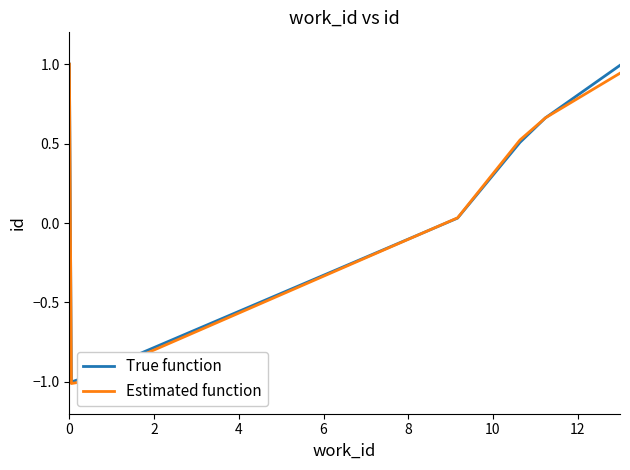

What is the highest value of the Estimated function series?

1.0